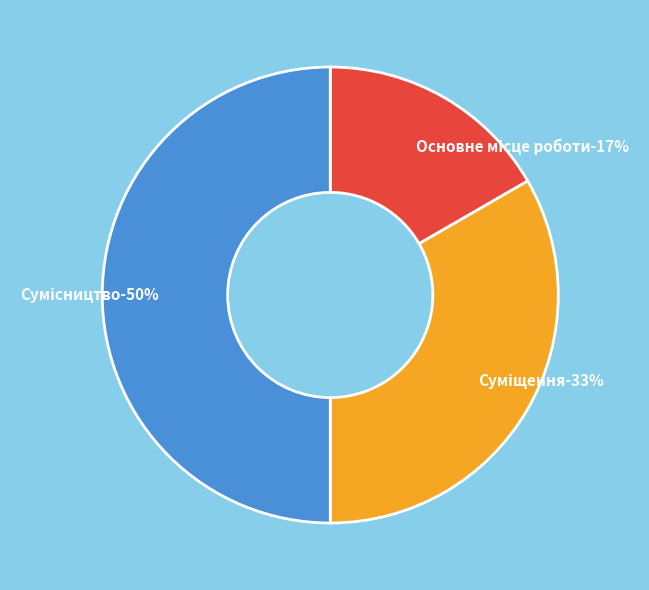

What is the smallest slice in the pie chart?

Основне місце роботи